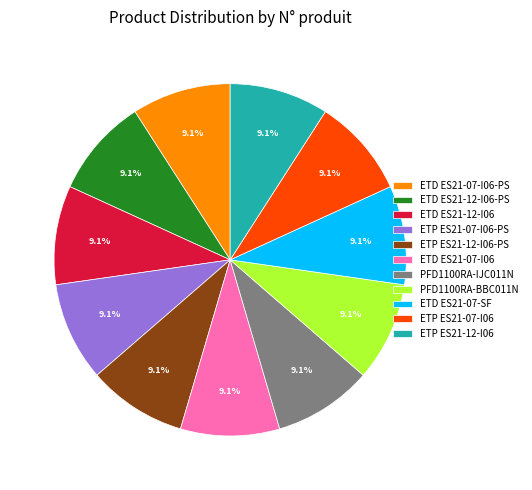

To the nearest percent, what percentage of the pie is ETP ES21-12-I06-PS?

9%